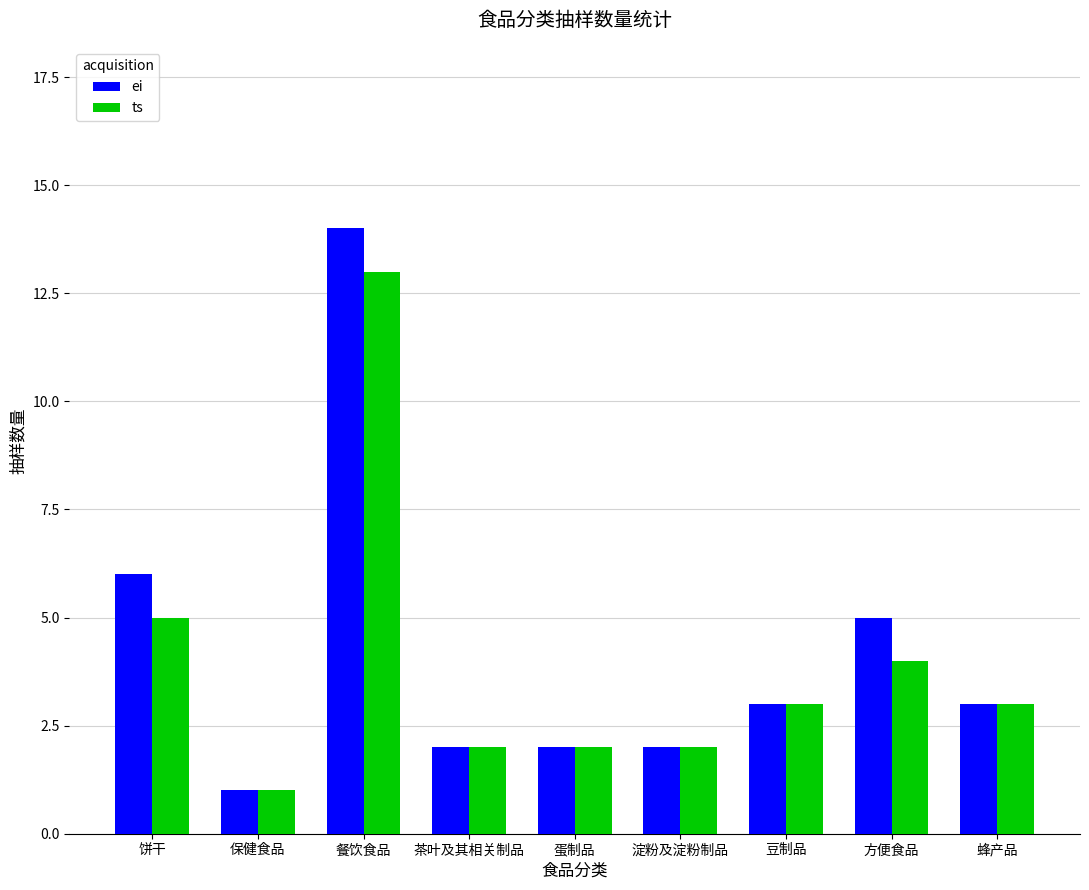

Where is ts nearest to the value 7?

饼干